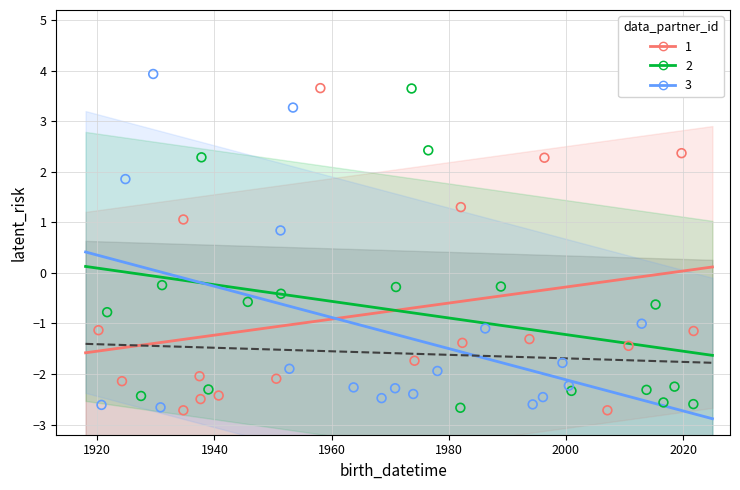

Which series reaches the maximum Y coordinate?

3